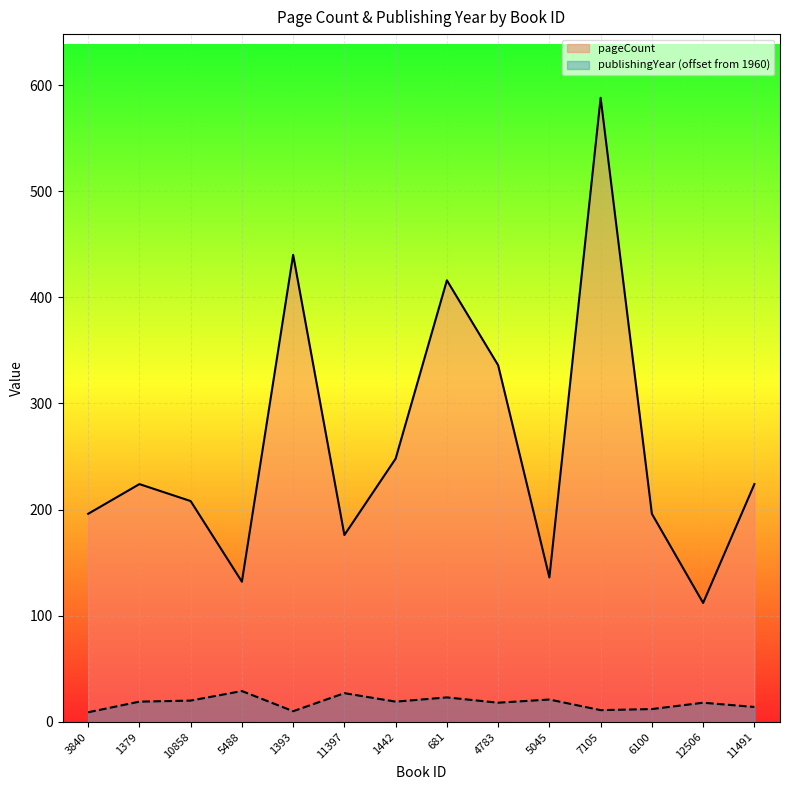

How many values in the pageCount series are below 224?

7